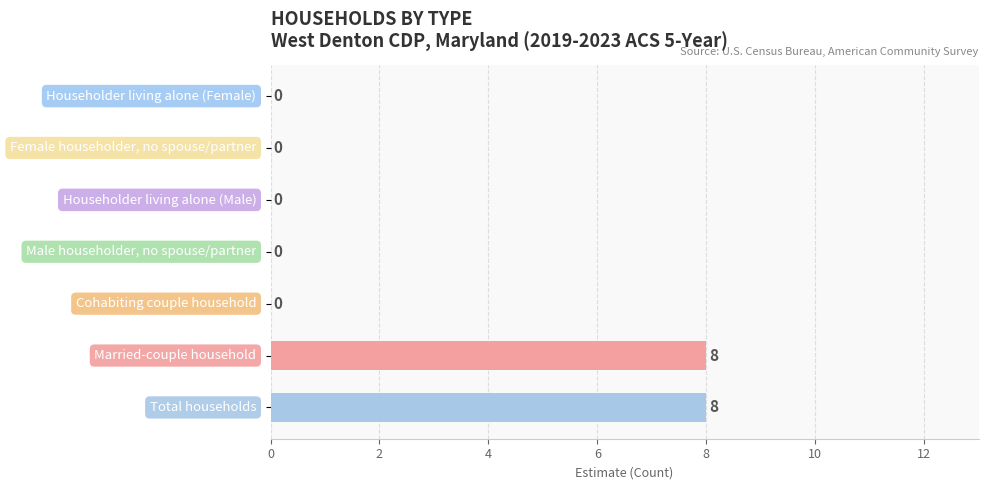

Are the bars grouped side by side (vs. stacked)?

No